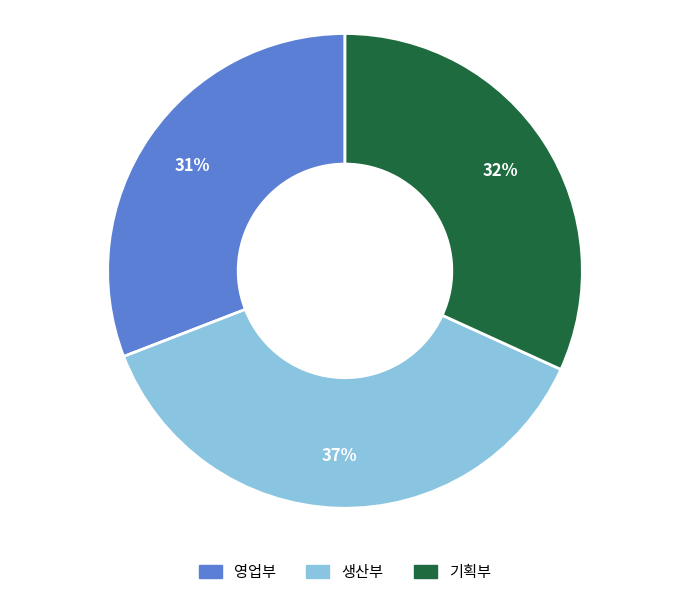

To the nearest percent, what is the average slice percentage?

33%